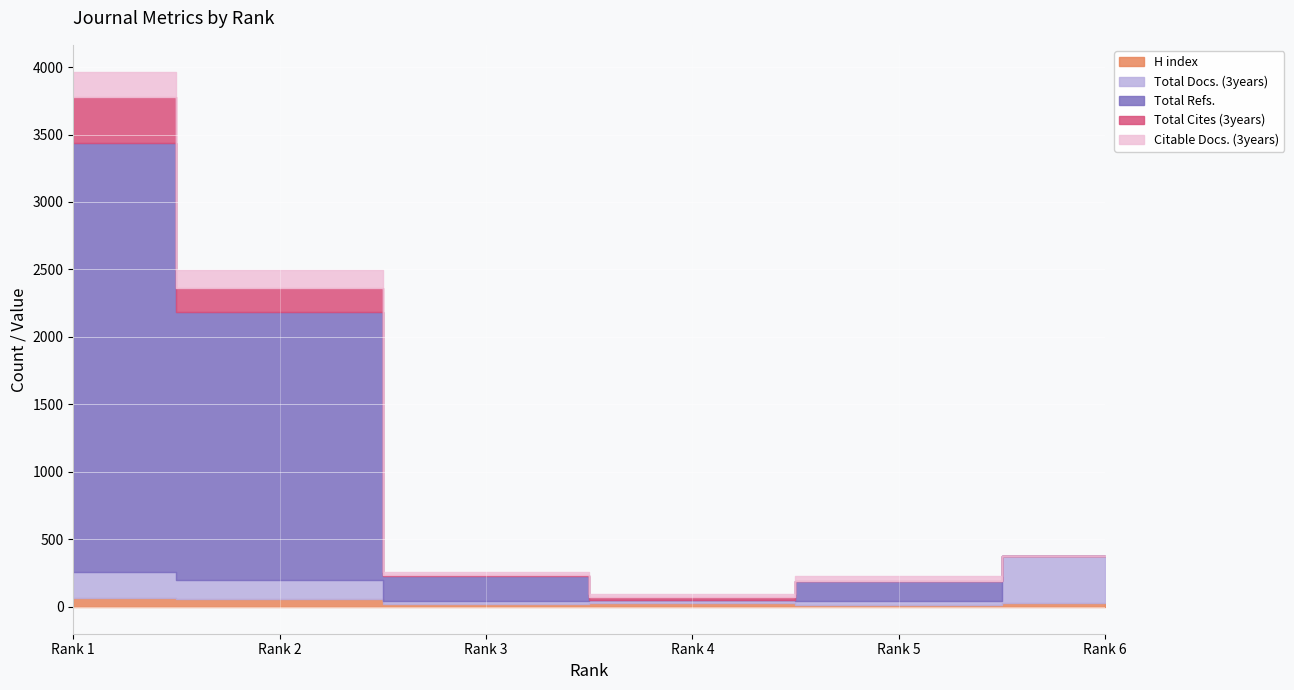

True or false: Total Cites (3years) has more than 0 interior local peaks.

True